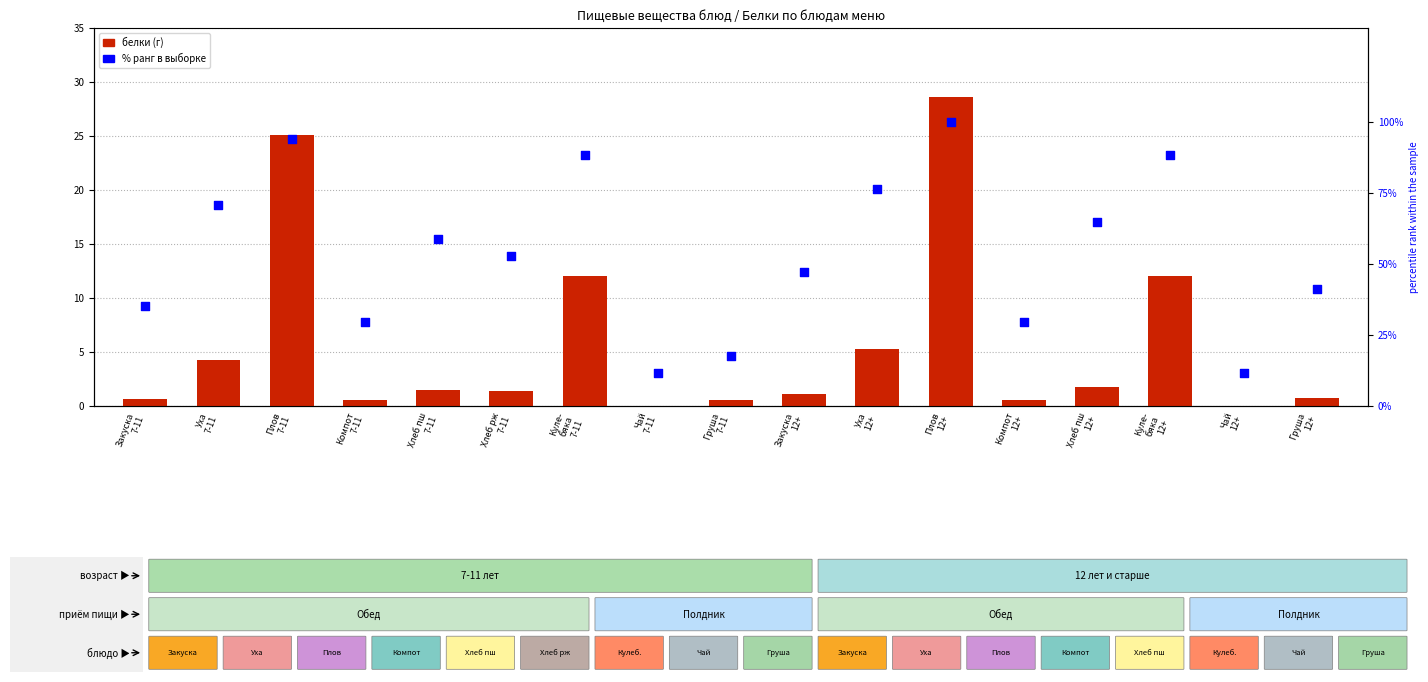

At which category is the sum across all series the highest?

Плов
12+